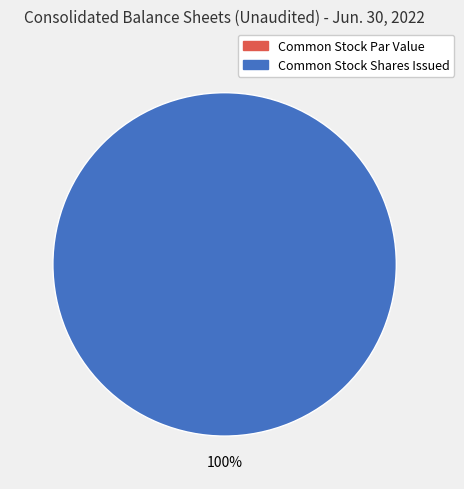

The Common Stock Shares Issued slice represents 100% of the pie. True or false?

True